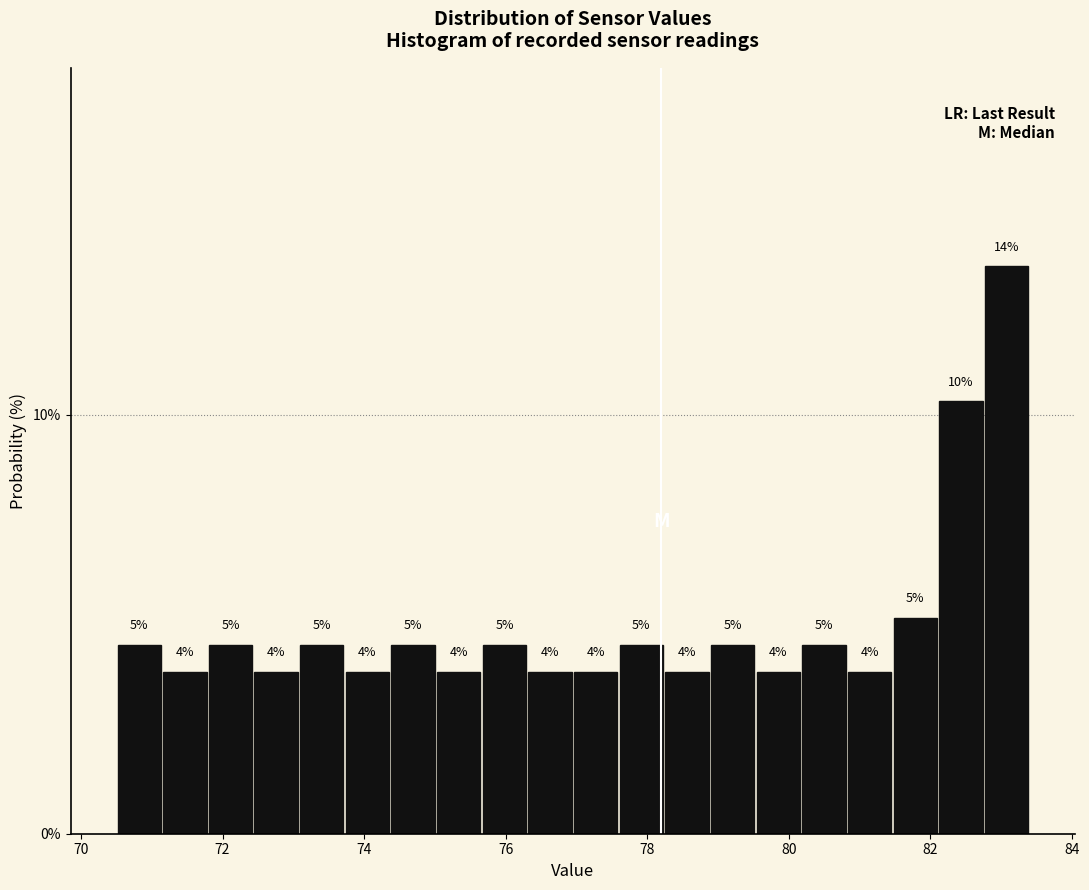

Around what value on the x-axis is the tallest bar? Give the approximate position of its centre, as read against the axis.

83.0